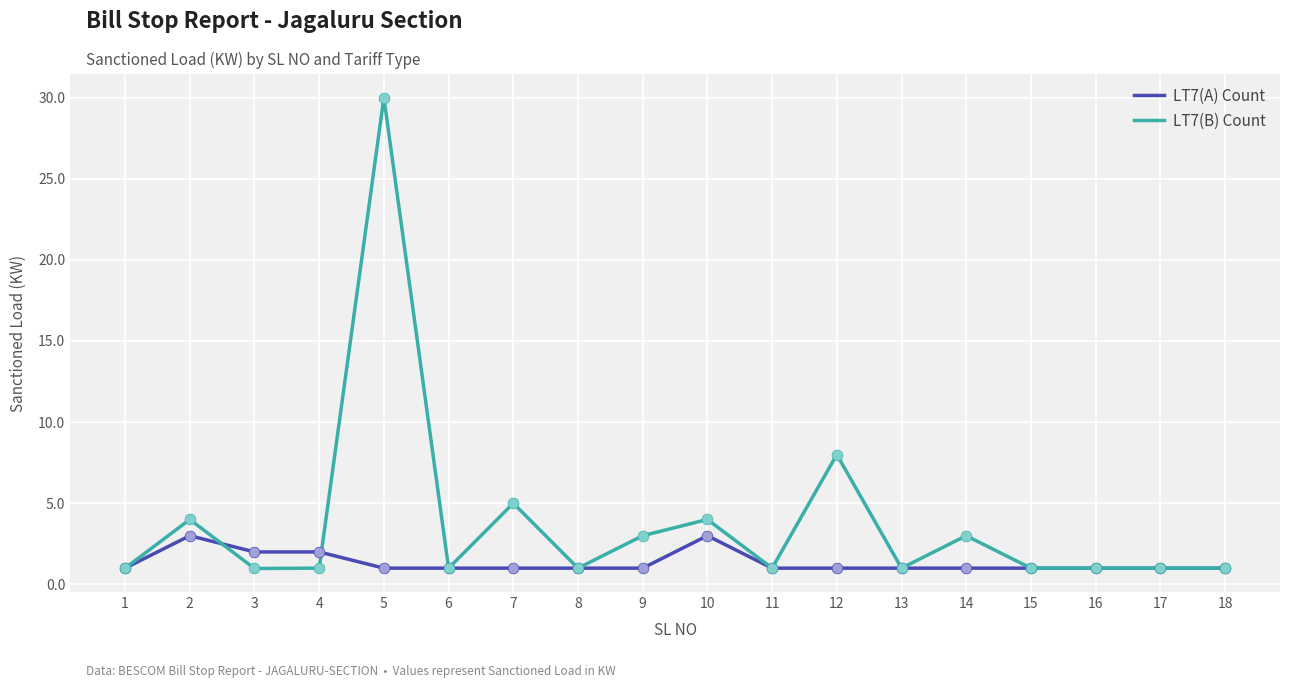

At which category is the sum across all series the highest?

5